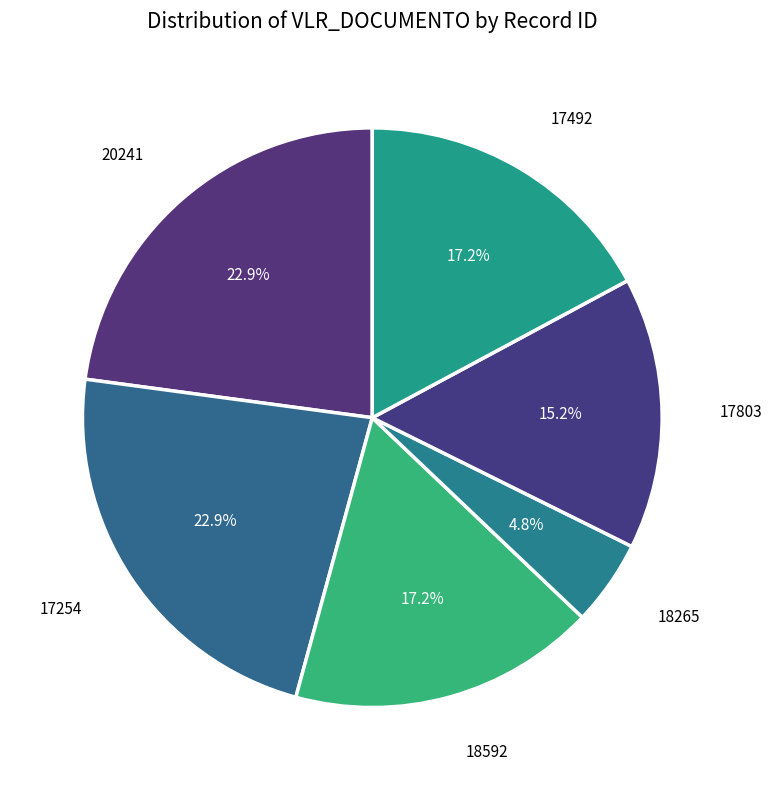

Is there any slice that represents more than half of the pie?

No